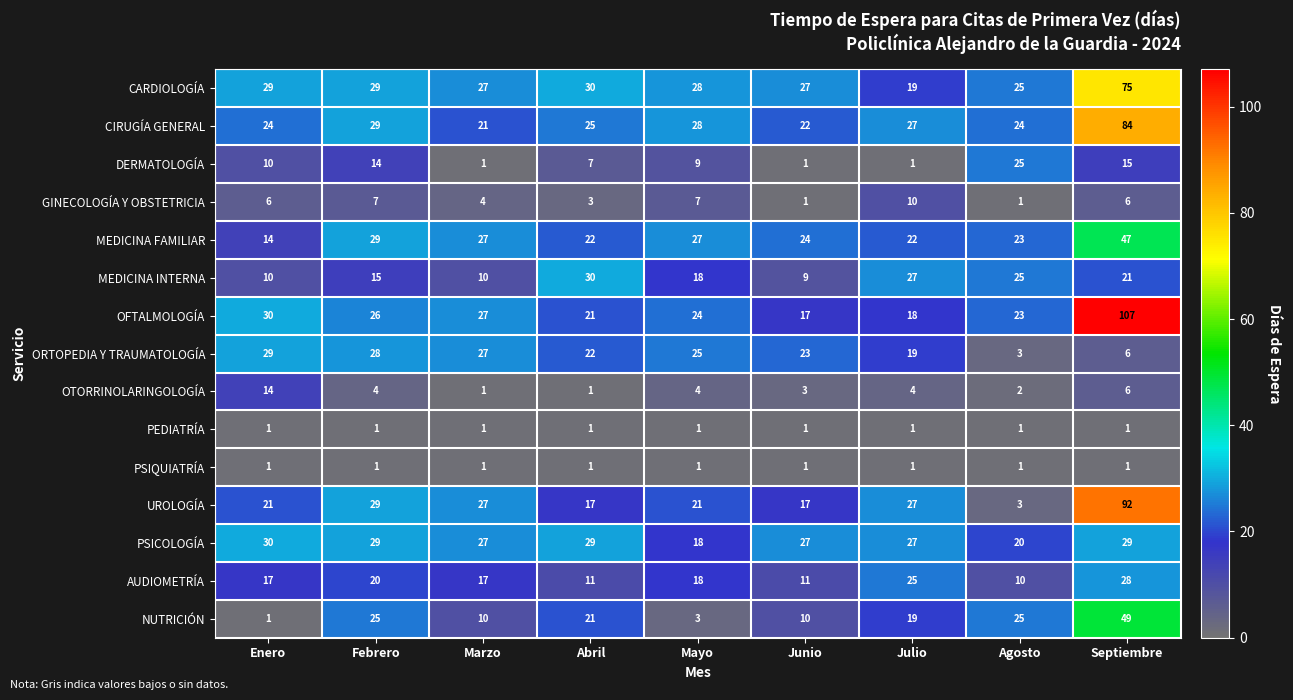

What is the difference between the second highest and minimum values in the OTORRINOLARINGOLOGÍA series?

5